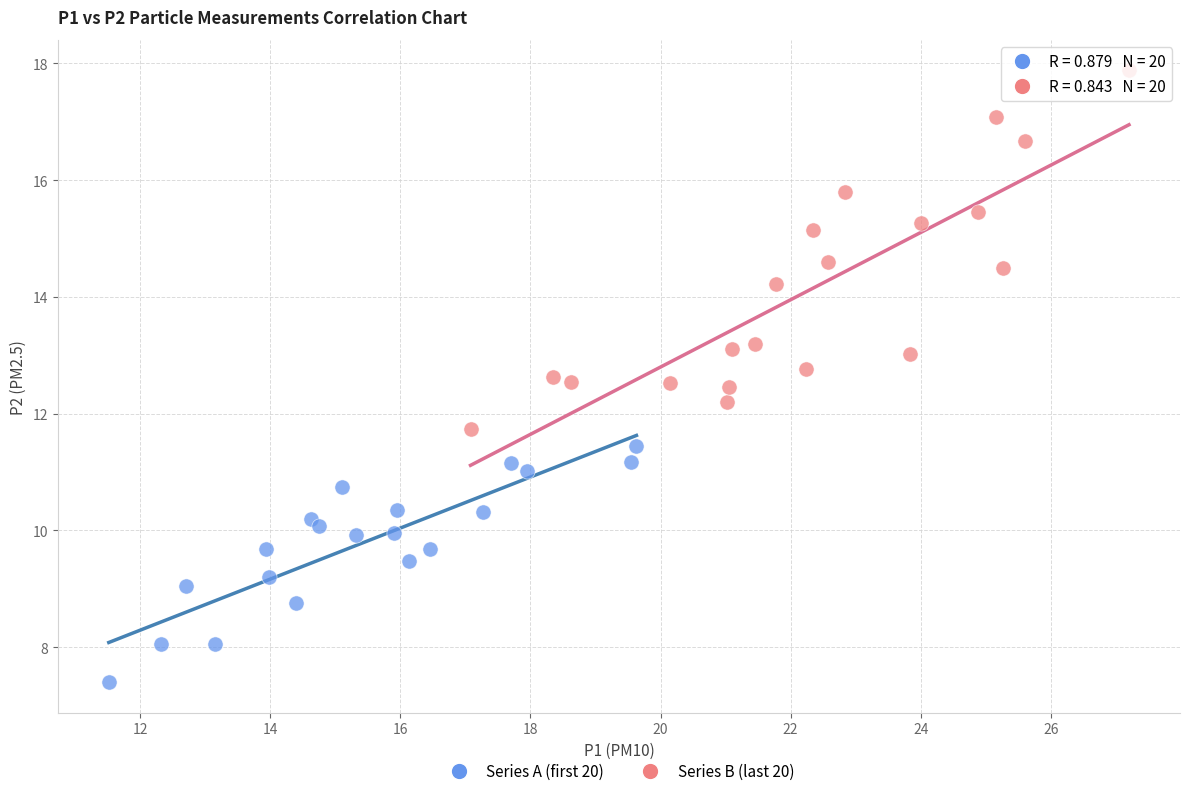

Which series contains the highest Y value?

Series B (last 20)